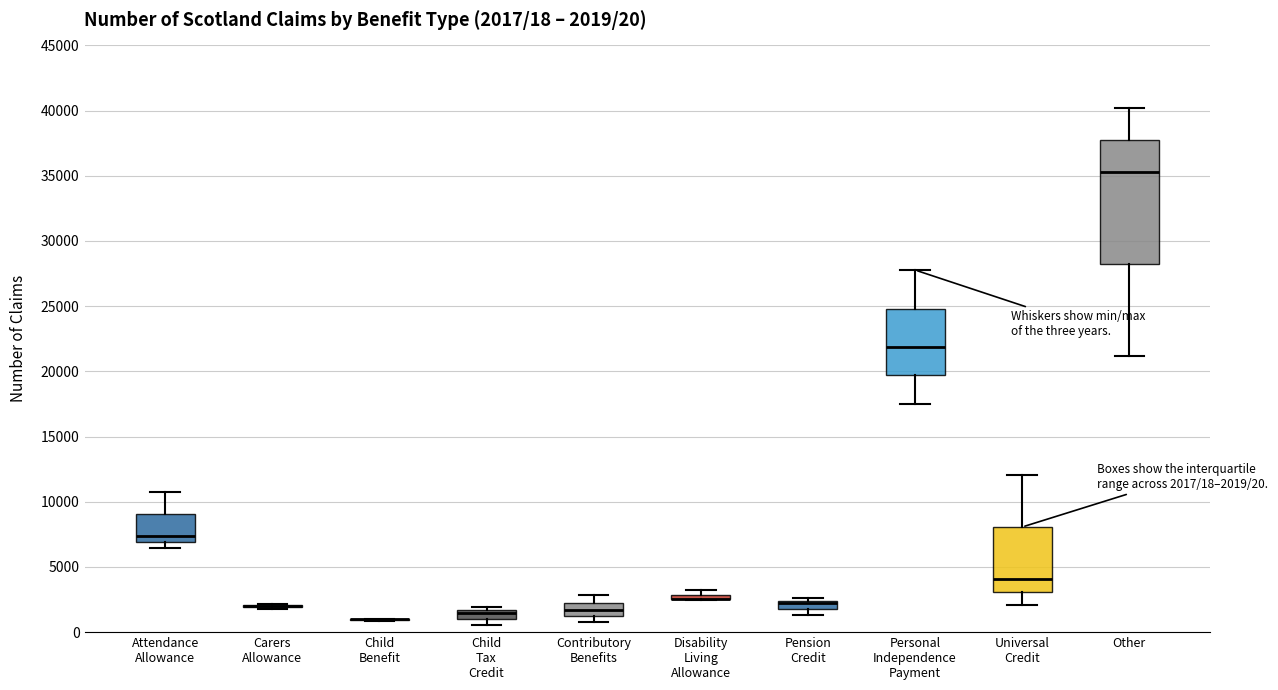

Which box is the tallest, from its lower edge to its upper edge?

Other